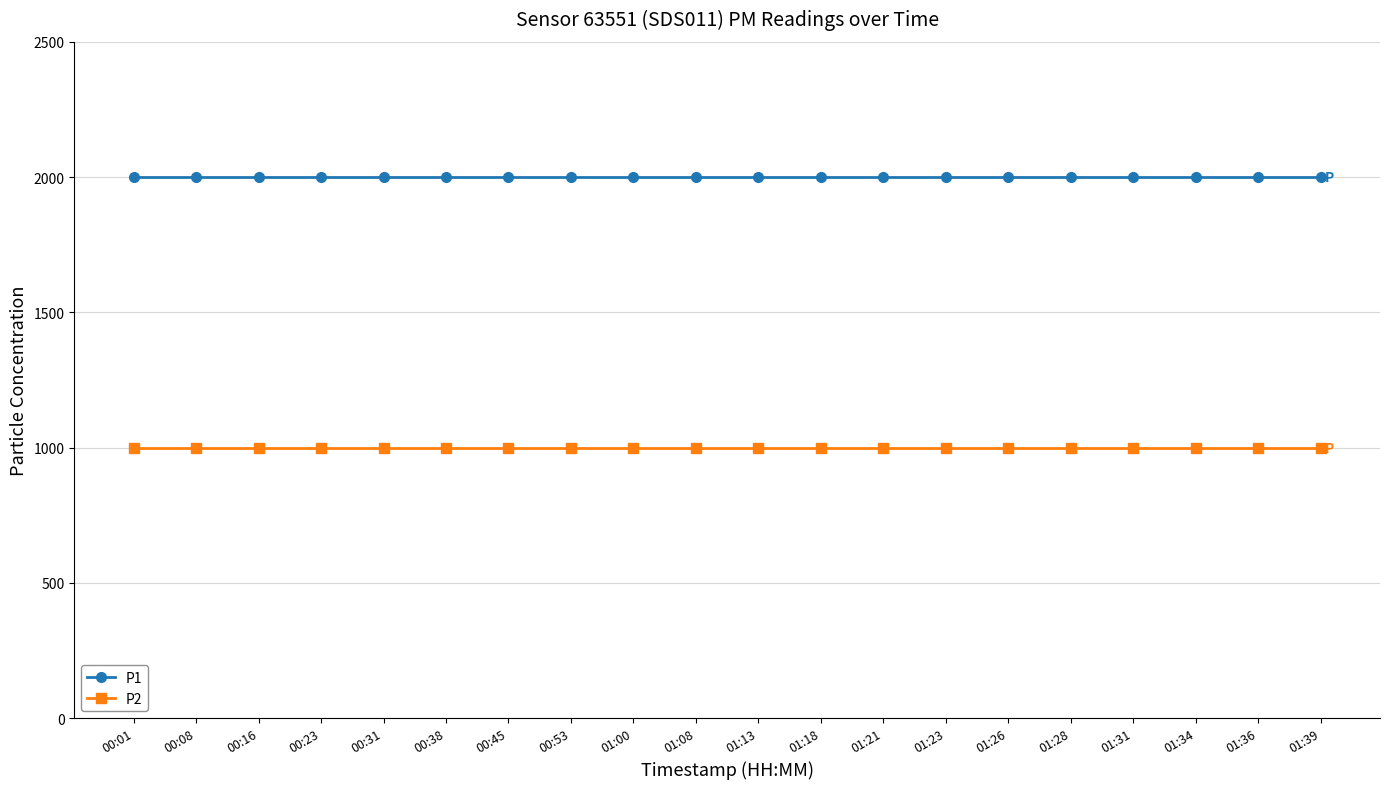

What is the minimum value for P1?

1999.9